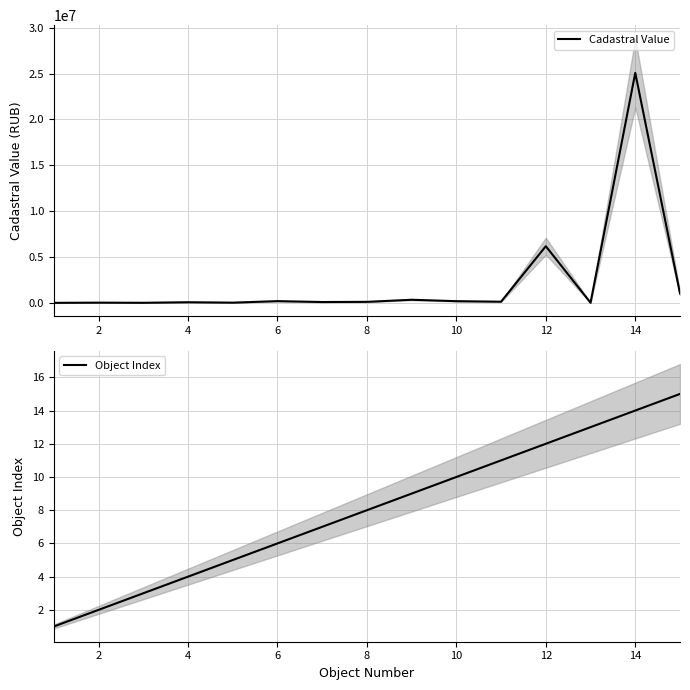

What are all the series names shown in the legend?

Cadastral Value, Object Index